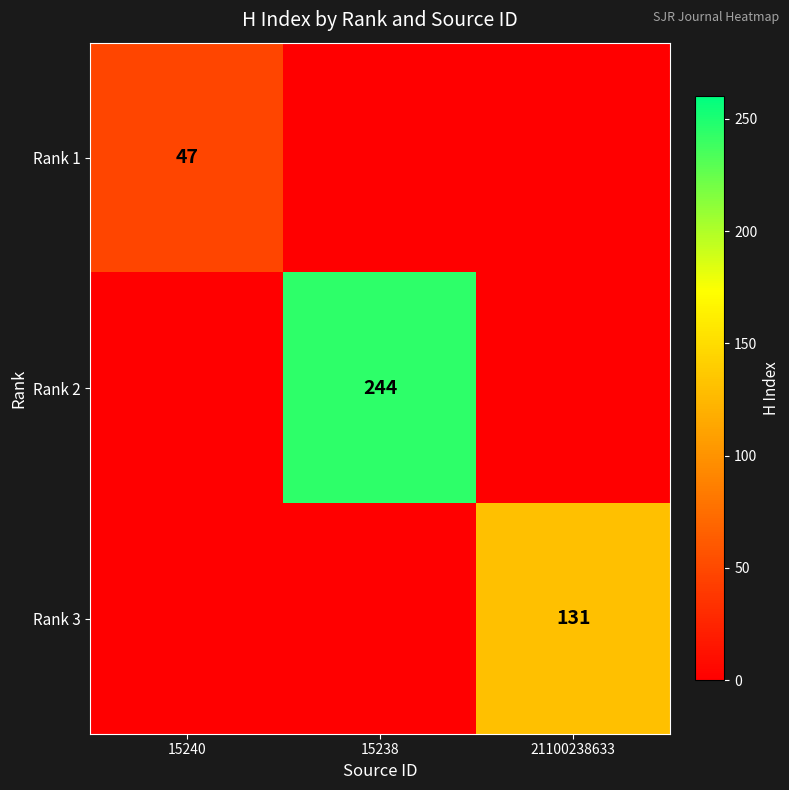

The Rank 3 series shows 131 at 21100238633. True or false?

True